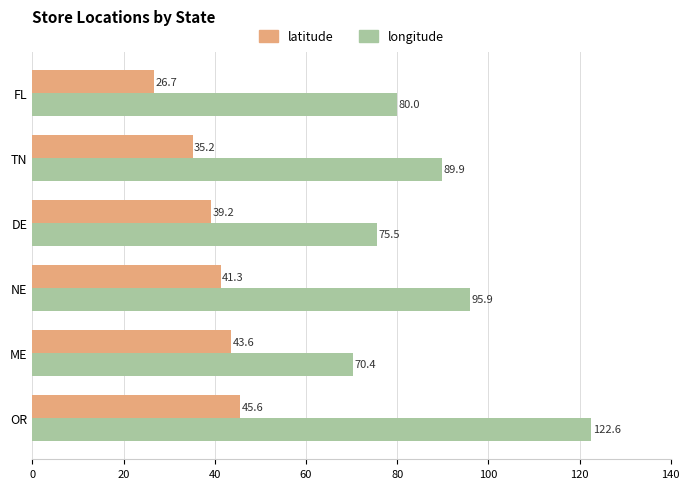

Rank the series by their average value, from lowest to highest.

latitude, longitude